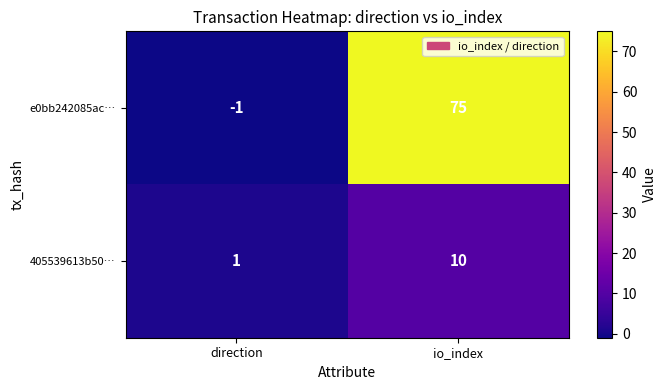

Which series has the largest total across all categories?

e0bb242085ac…